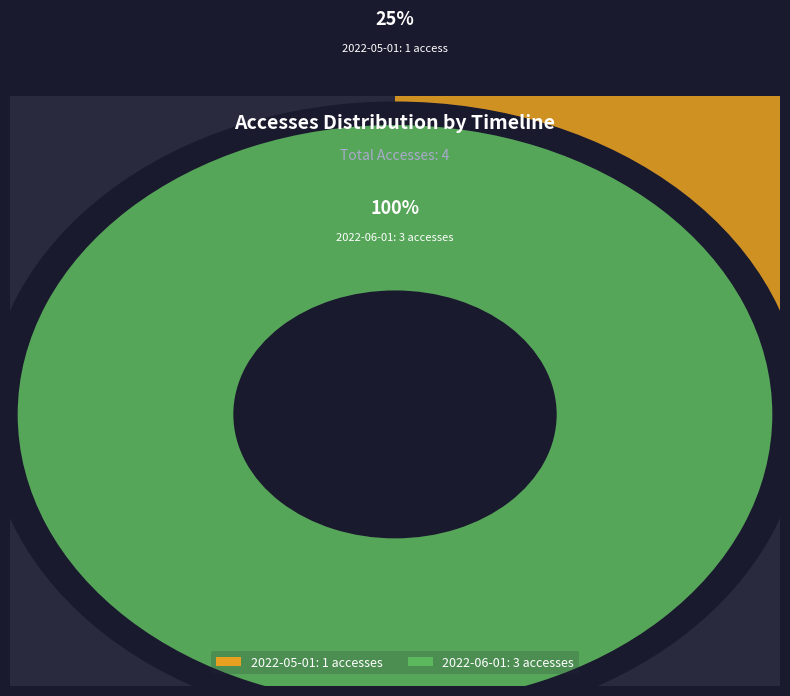

To the nearest percent, what portion does 2022-05-01 represent?

25%